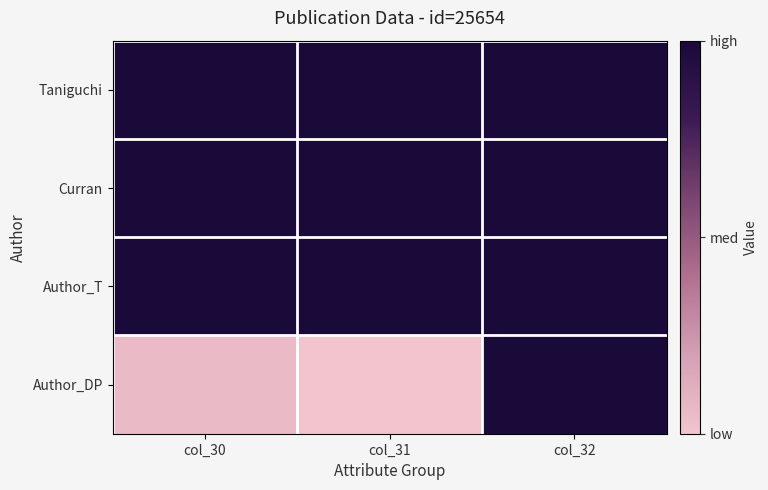

How many data points does each series have?

3